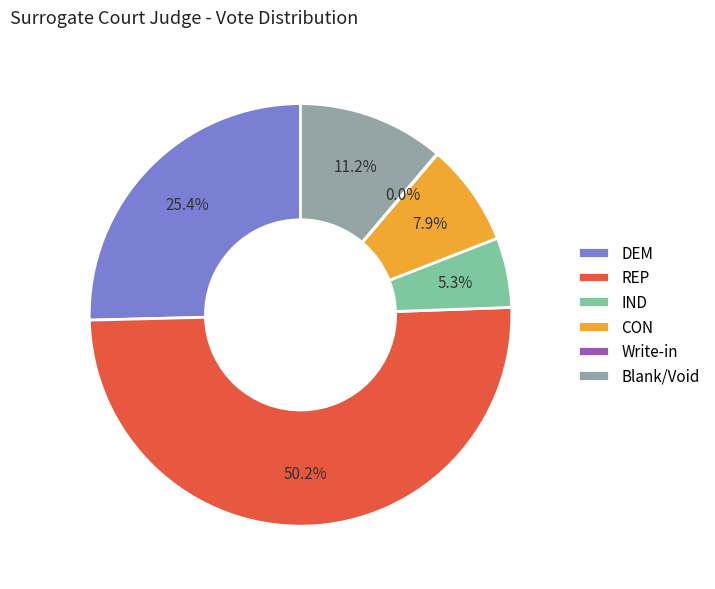

To the nearest percent, what is the average slice percentage?

17%